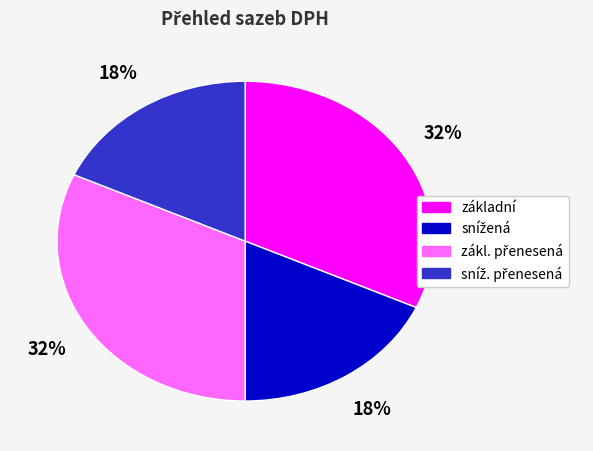

Is there any slice that represents more than half of the pie?

No